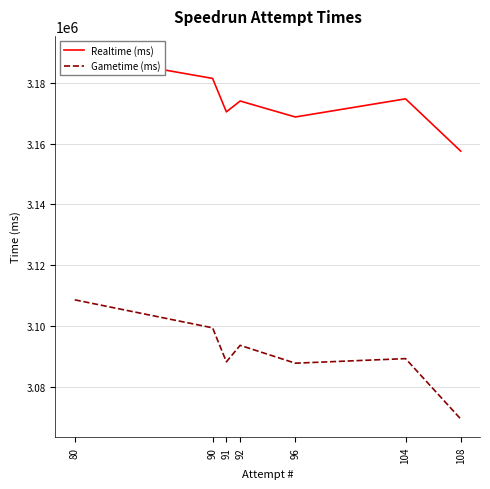

How many values in the Realtime (ms) series are below 3174038?

3